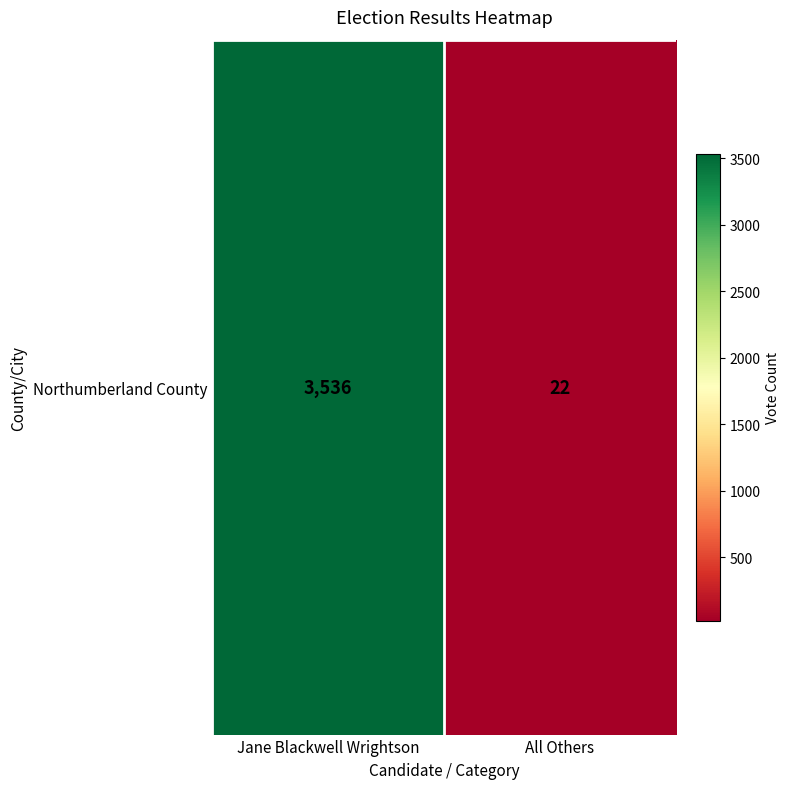

Between All Others and Jane Blackwell Wrightson, which is larger?

Jane Blackwell Wrightson